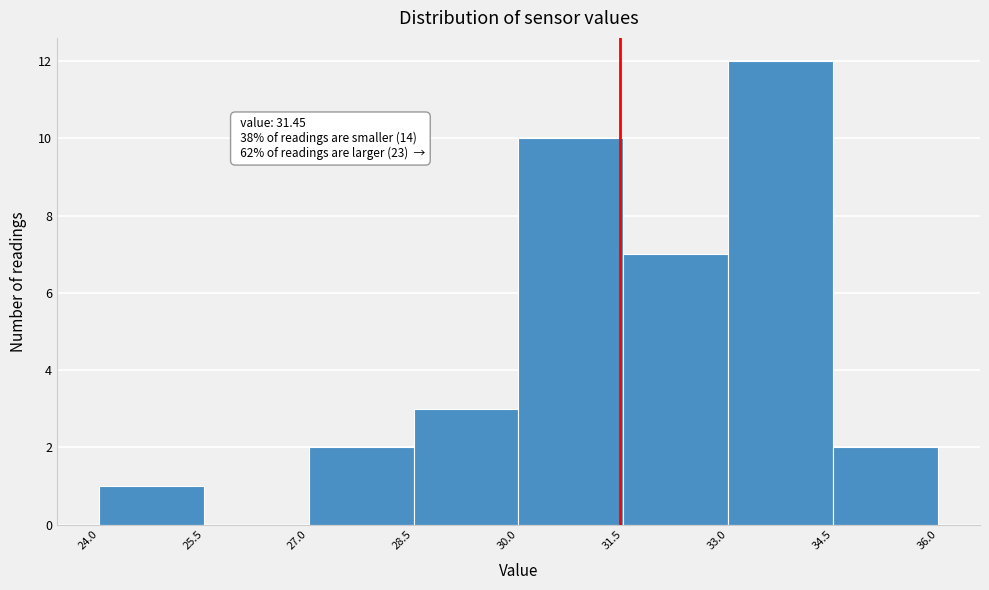

Over which range of the x-axis is the bar tallest?

33.0 to 34.5